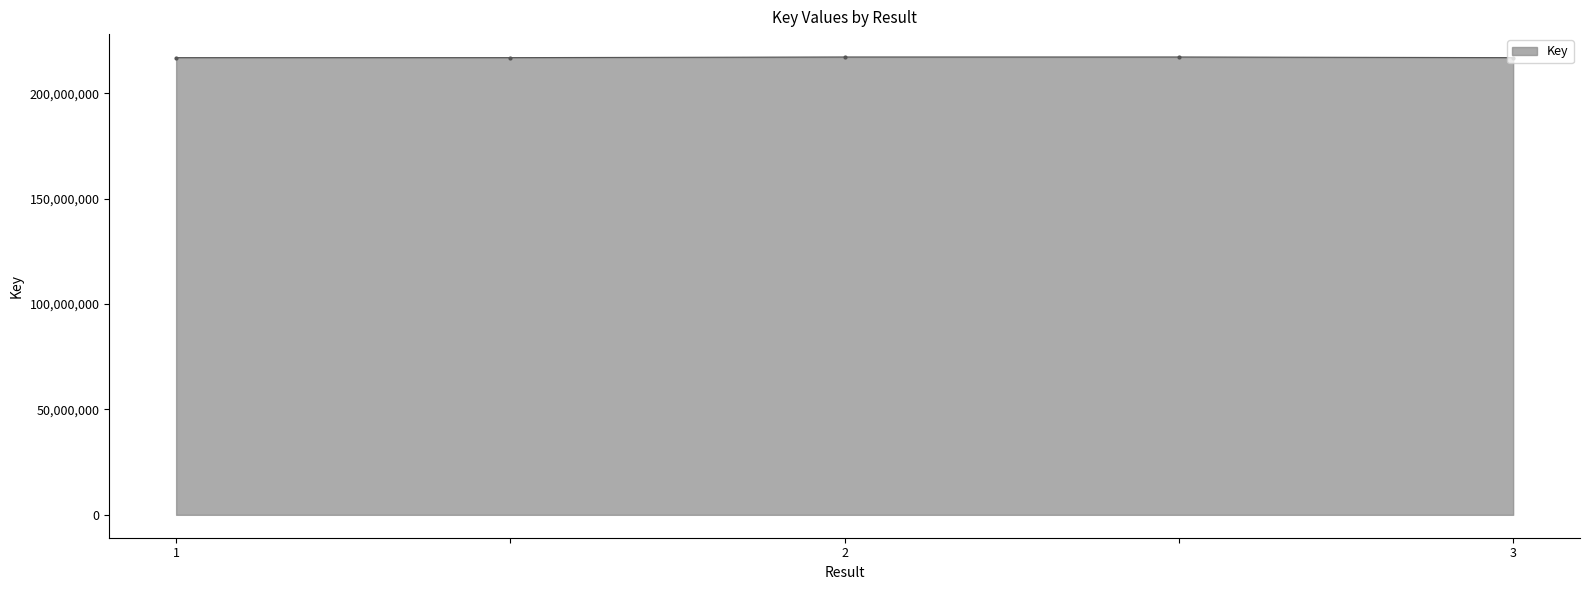

What is the greatest value displayed?

217266965